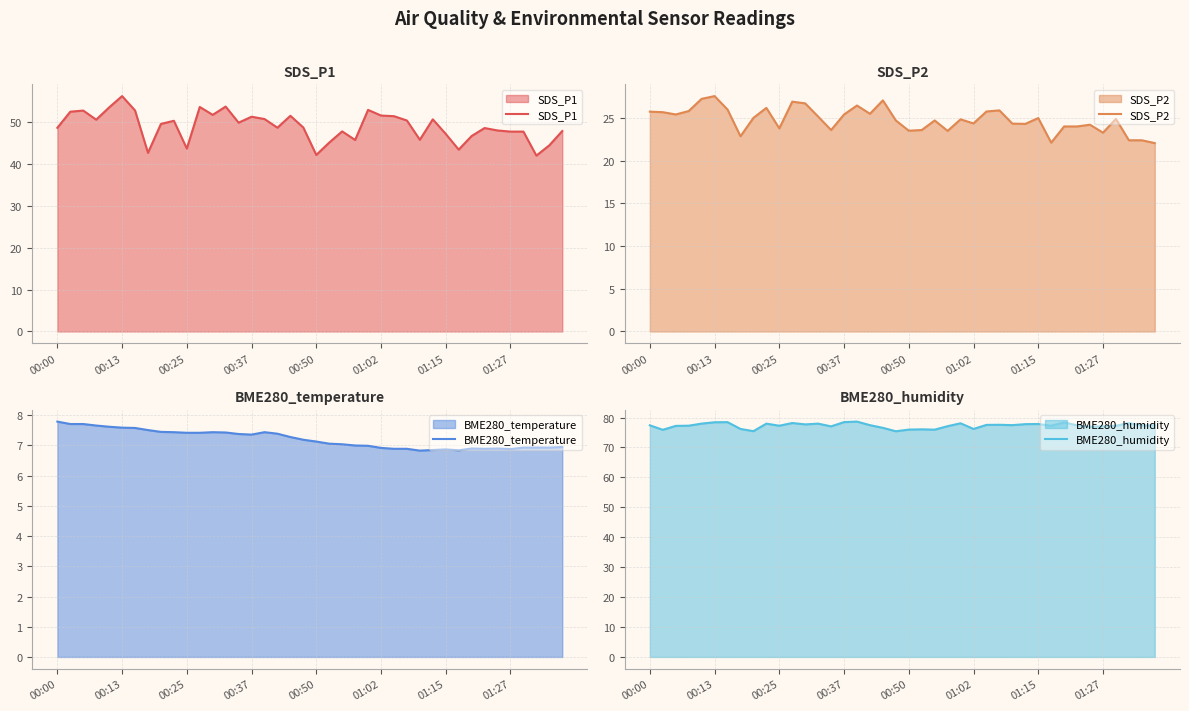

What is the smallest value displayed?

6.8